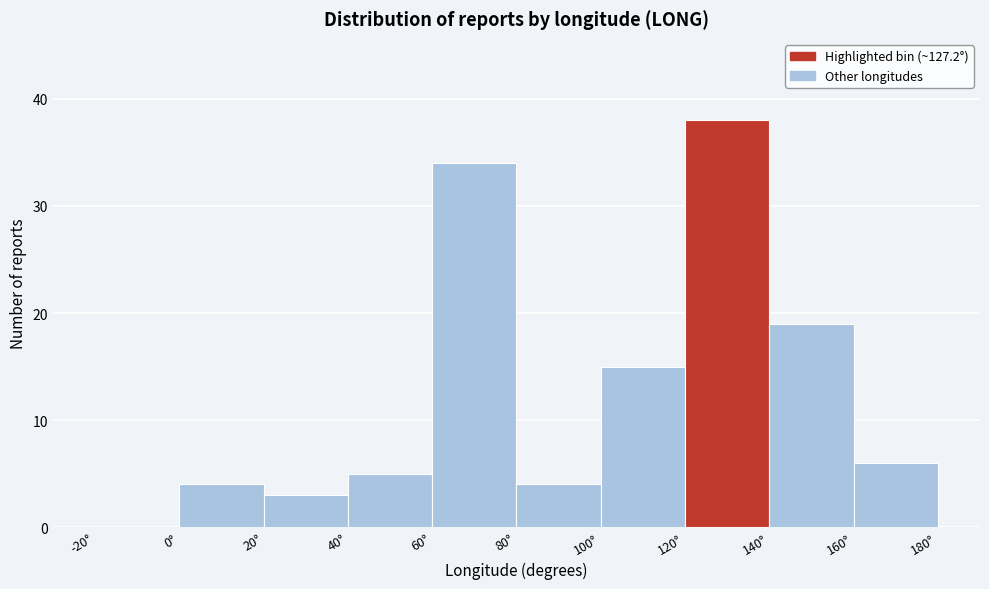

Reading left to right, transcribe this chart: for each bar, give the range it covers on the x-axis and its height. The values are not printed on the chart, so give them approximately, as read against the axis.

-20 to 0: 0
0 to 20: 4
20 to 40: 3
40 to 60: 5
60 to 80: 34
80 to 100: 4
100 to 120: 15
120 to 140: 38
140 to 160: 19
160 to 180: 6